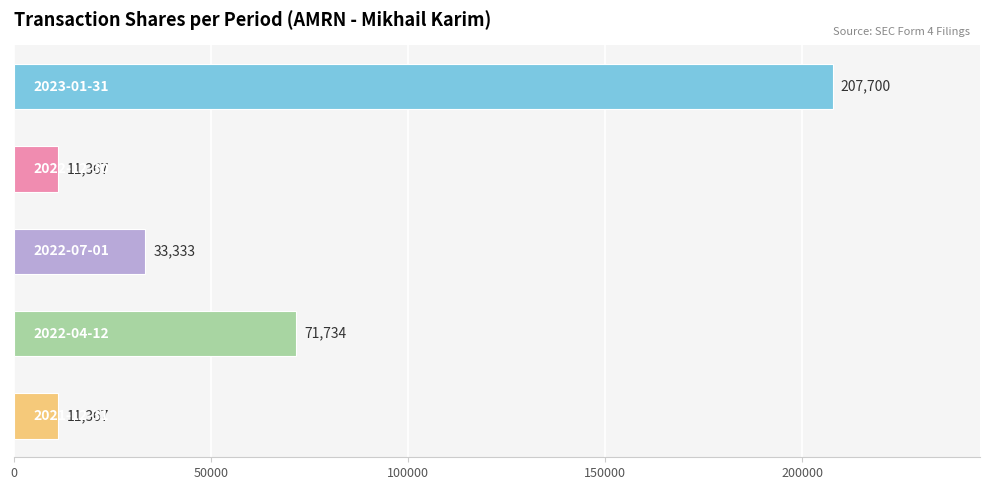

Reading top to bottom, list all the values displayed in this chart.

207700	11367	33333	71734	11367